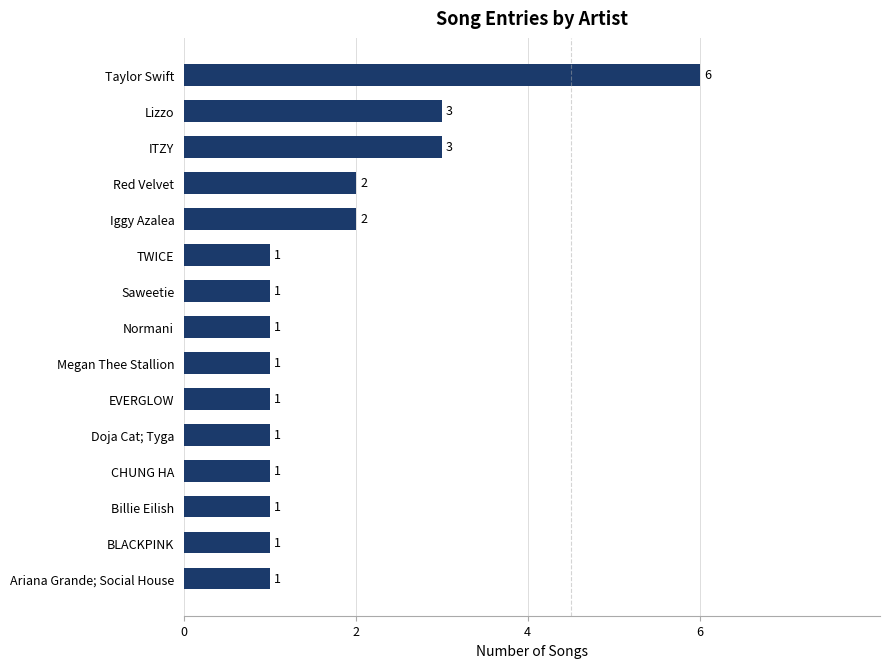

What is the maximum value shown in the chart?

6